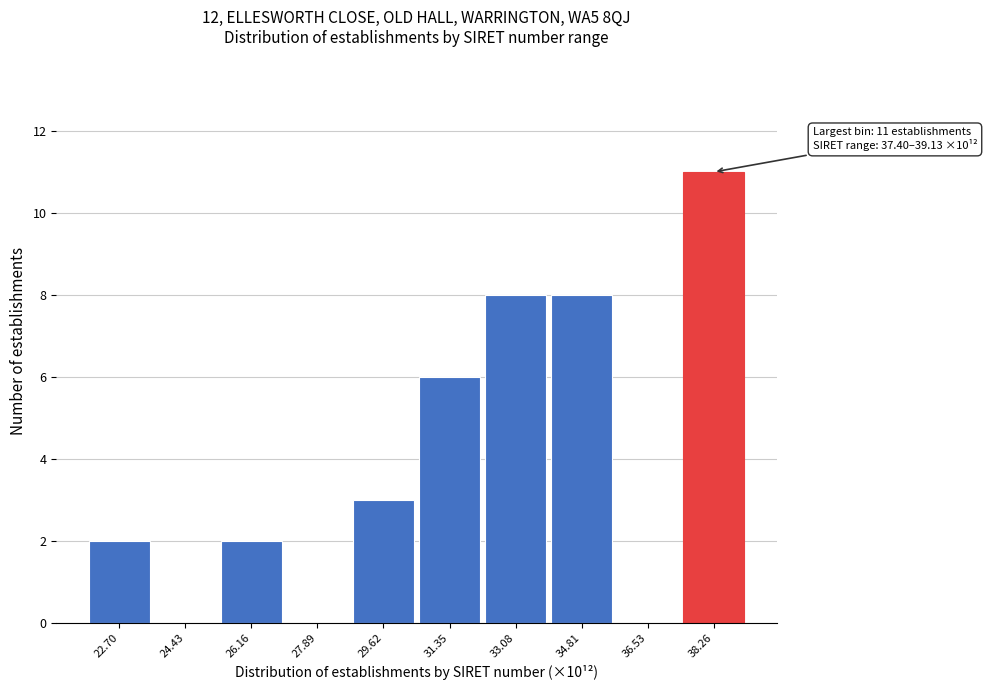

Reading left to right, extract all data points from this chart.

22.70=2	24.43=0	26.16=2	27.89=0	29.62=3	31.35=6	33.08=8	34.81=8	36.53=0	38.26=11